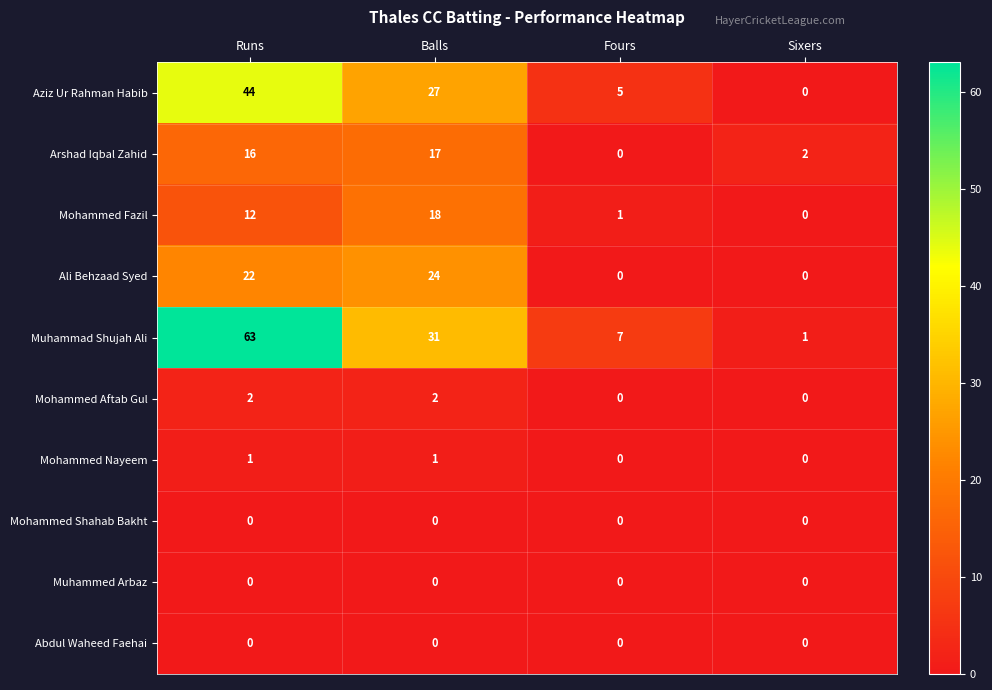

Is the value of Abdul Waheed Faehai at Fours greater than the value of Ali Behzaad Syed at Runs?

No